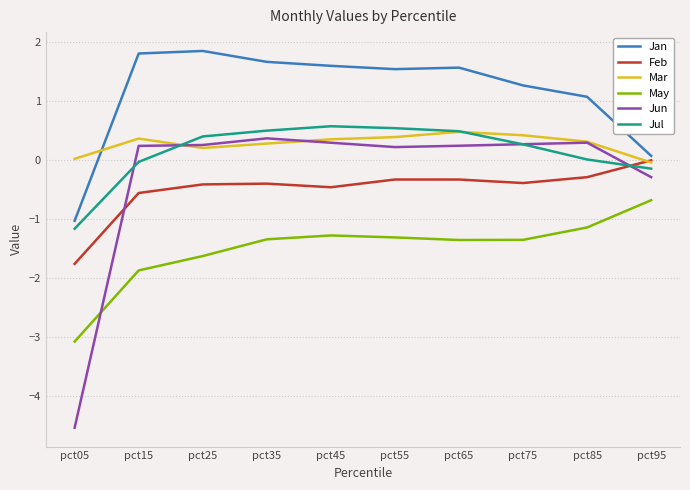

Is it true that Jan equals 0.6 at pct85?

False